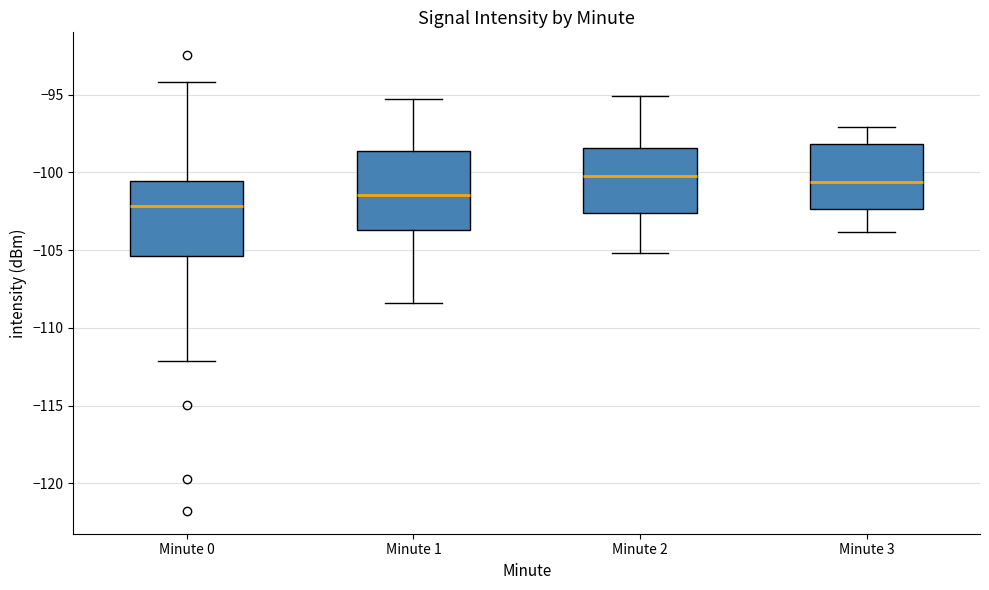

Reading left to right, read every box against the y-axis: the position of its median line, the range the box covers, and the ends of its whiskers. The values are not printed on the chart, so give them approximately, as read against the axis.

Minute 0: median -102.0, box -105.5 to -100.5, whiskers -112.0 to -94.0
Minute 1: median -101.5, box -103.5 to -98.5, whiskers -108.5 to -95.5
Minute 2: median -100.0, box -102.5 to -98.5, whiskers -105.0 to -95.0
Minute 3: median -100.5, box -102.5 to -98.0, whiskers -104.0 to -97.0